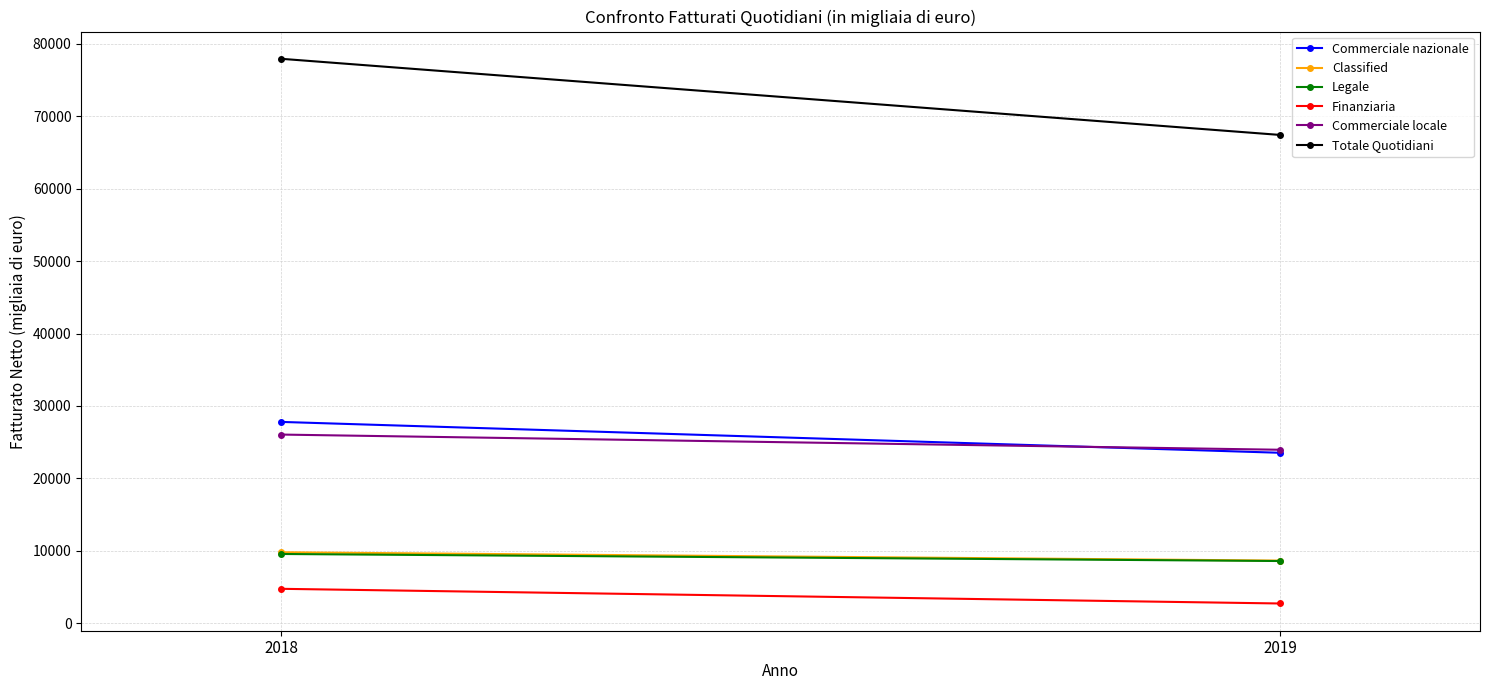

What is the greatest value displayed?

77947